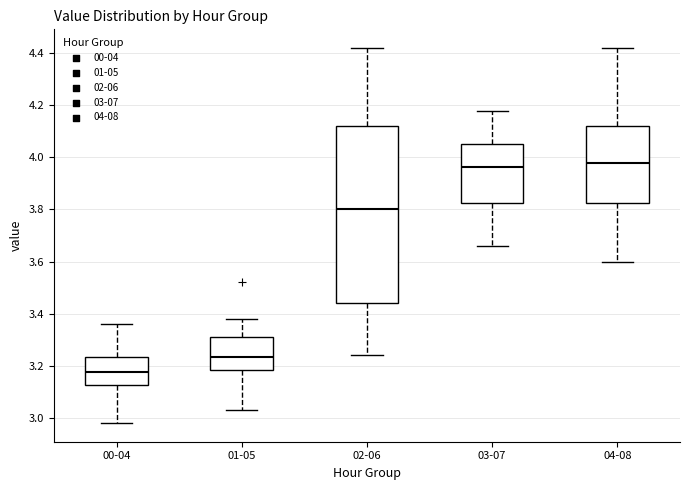

Reading left to right, read every box against the y-axis: the position of its median line, the range the box covers, and the ends of its whiskers. The values are not printed on the chart, so give them approximately, as read against the axis.

00-04: median 3.18, box 3.12 to 3.24, whiskers 2.98 to 3.36
01-05: median 3.24, box 3.18 to 3.32, whiskers 3.04 to 3.38
02-06: median 3.80, box 3.44 to 4.12, whiskers 3.24 to 4.42
03-07: median 3.96, box 3.82 to 4.06, whiskers 3.66 to 4.18
04-08: median 3.98, box 3.82 to 4.12, whiskers 3.60 to 4.42